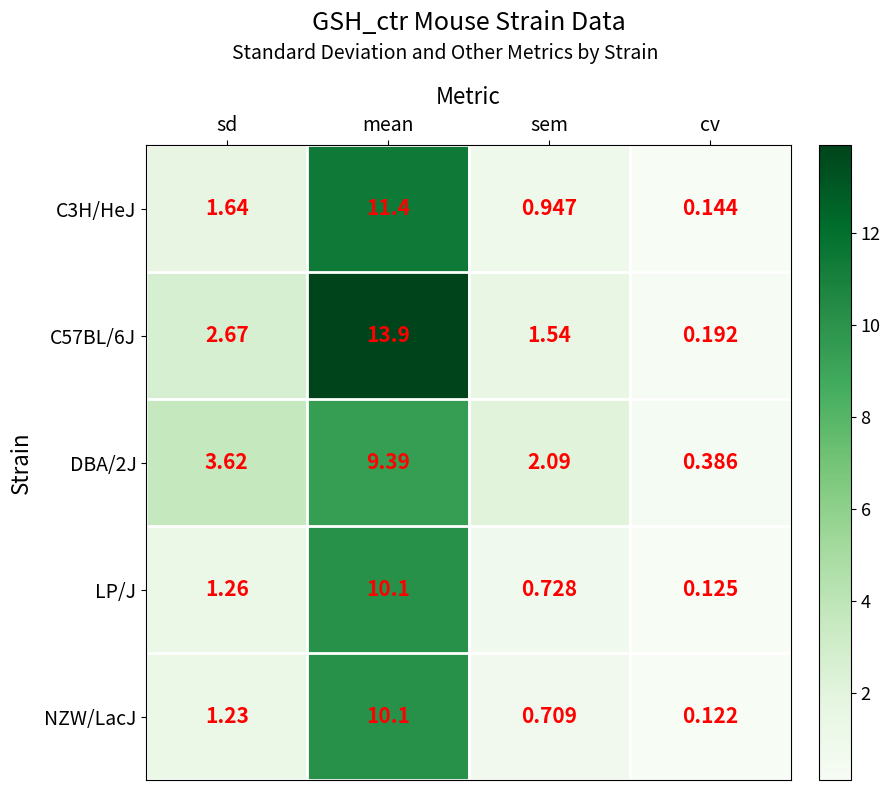

What is the total value across all series at cv?

1.0